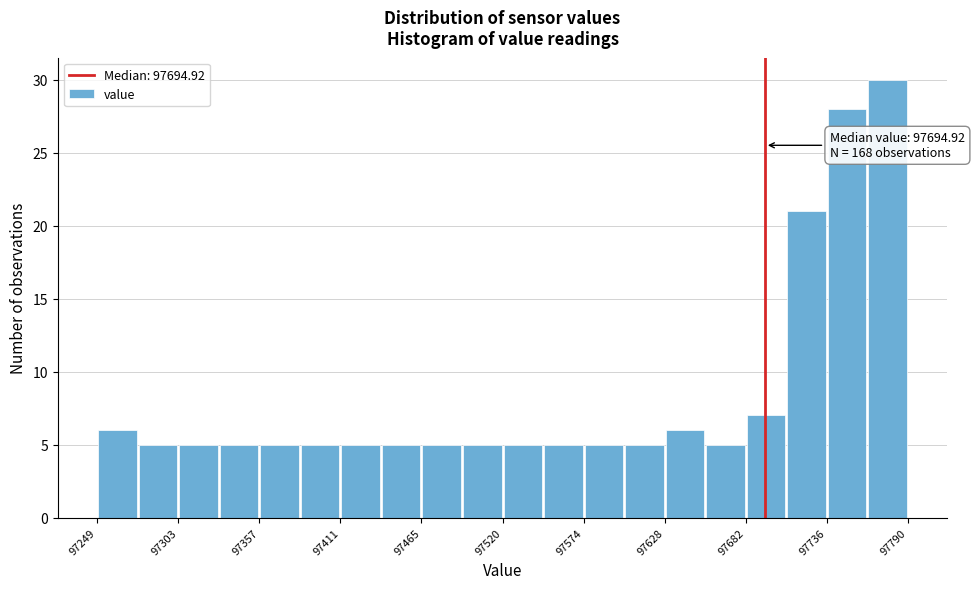

Read against the x-axis, roughly where is the centre of the tallest bar?

97780